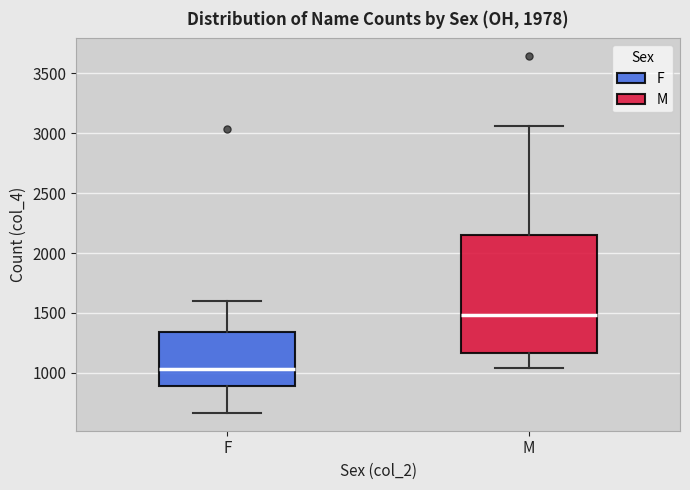

Which box is the tallest, from its lower edge to its upper edge?

M